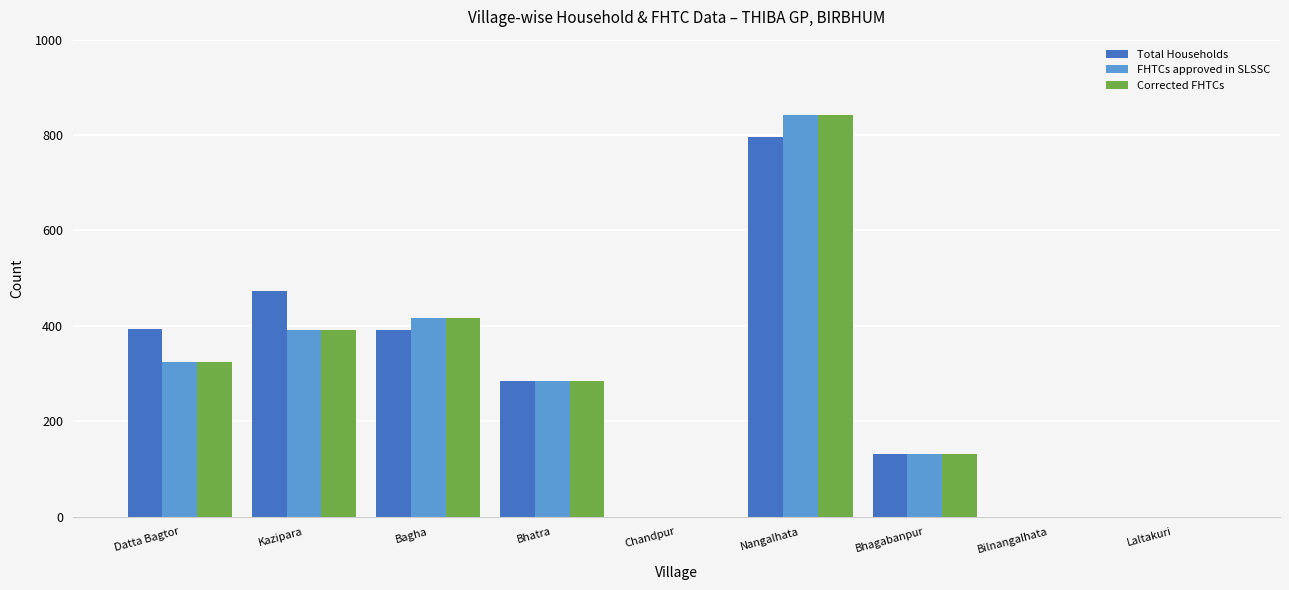

What is the sum of all Total Households values?

2471